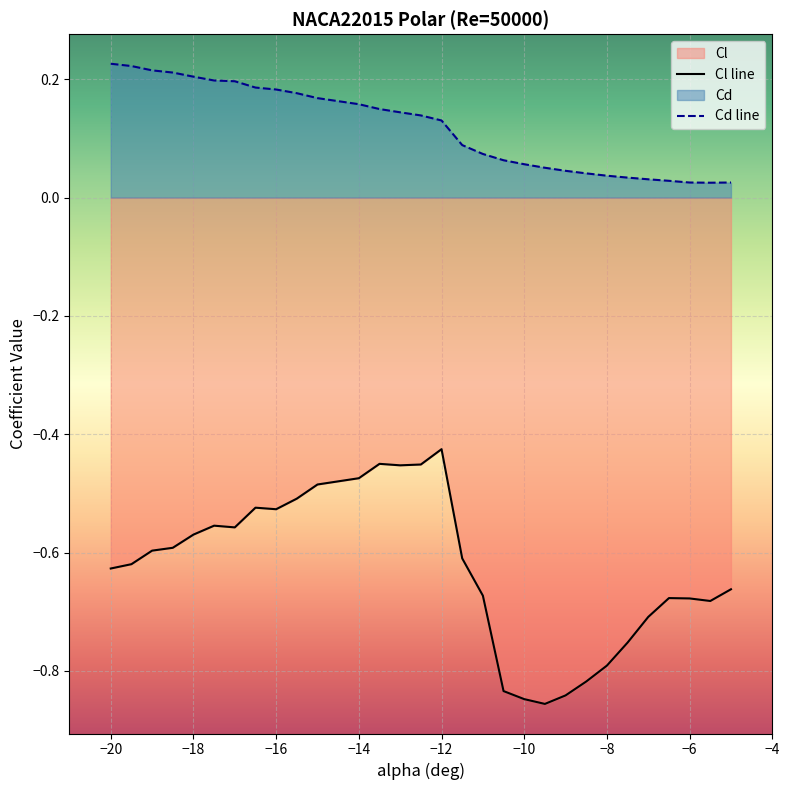

Which series has the largest total across all categories?

Cd line